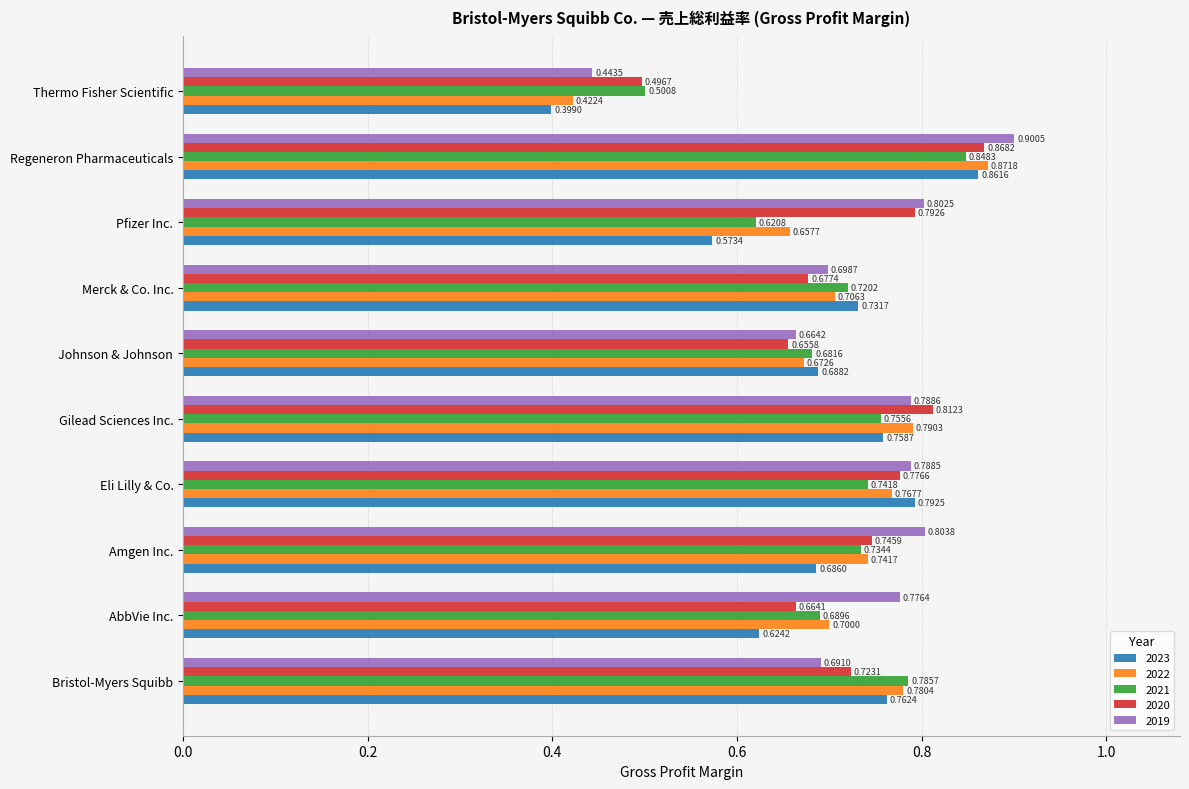

List the labels in order of 2021 value, smallest first.

Thermo Fisher Scientific, Pfizer Inc., Johnson & Johnson, AbbVie Inc., Merck & Co. Inc., Amgen Inc., Eli Lilly & Co., Gilead Sciences Inc., Bristol-Myers Squibb, Regeneron Pharmaceuticals